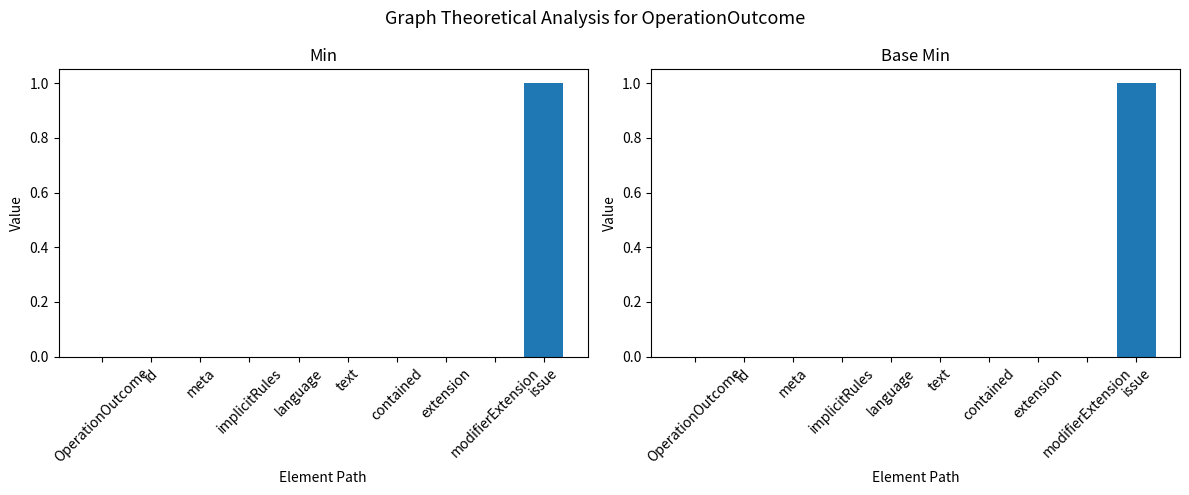

Read the Base Min value at issue.

1